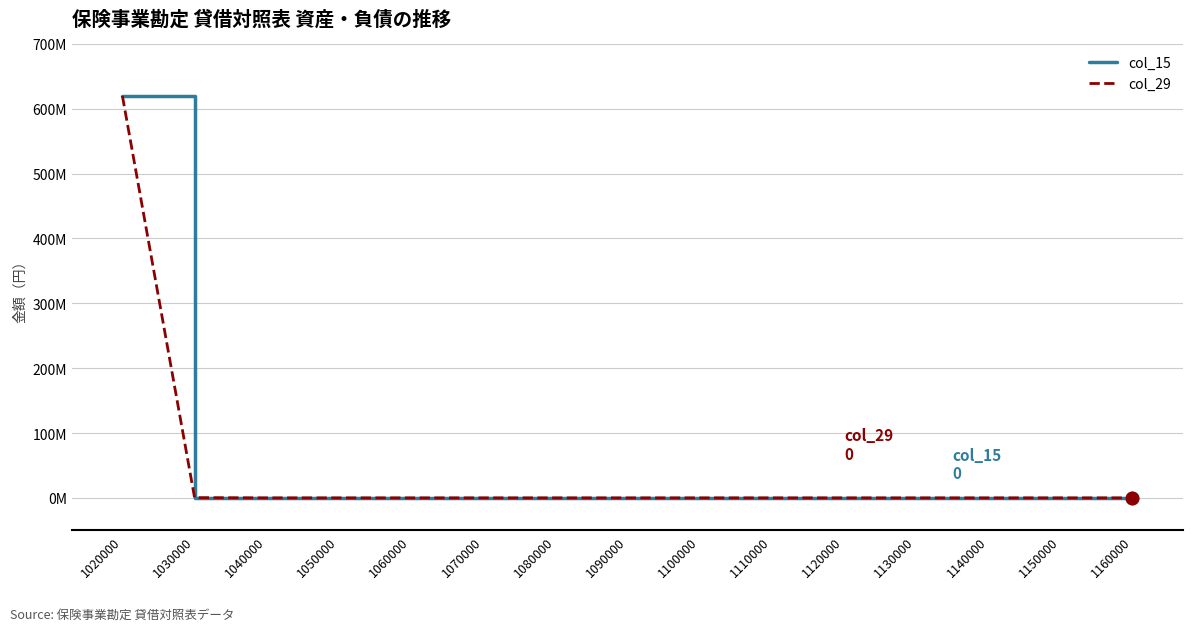

True or false: col_15 and col_29 cross at least once.

False